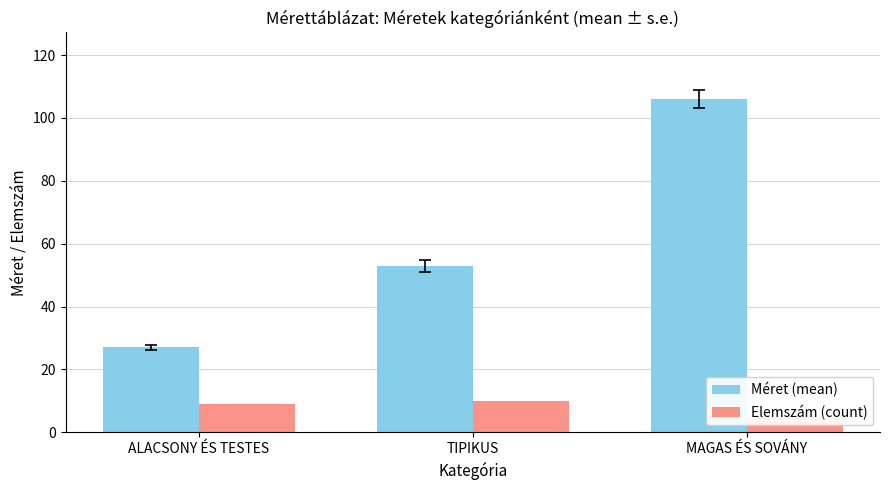

What is the value of the Méret (mean) bar at the 3rd from the left?

106